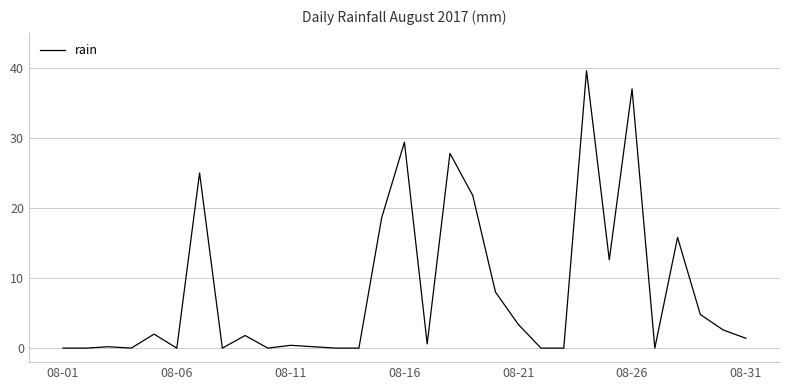

How many series are shown in this chart?

1